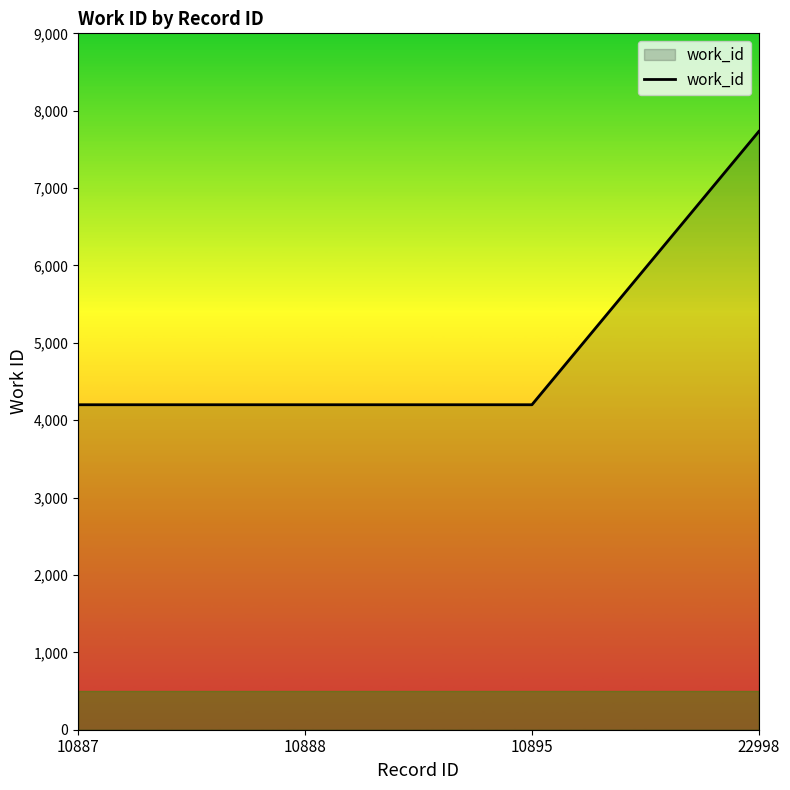

What is the minimum value shown in the chart?

4200